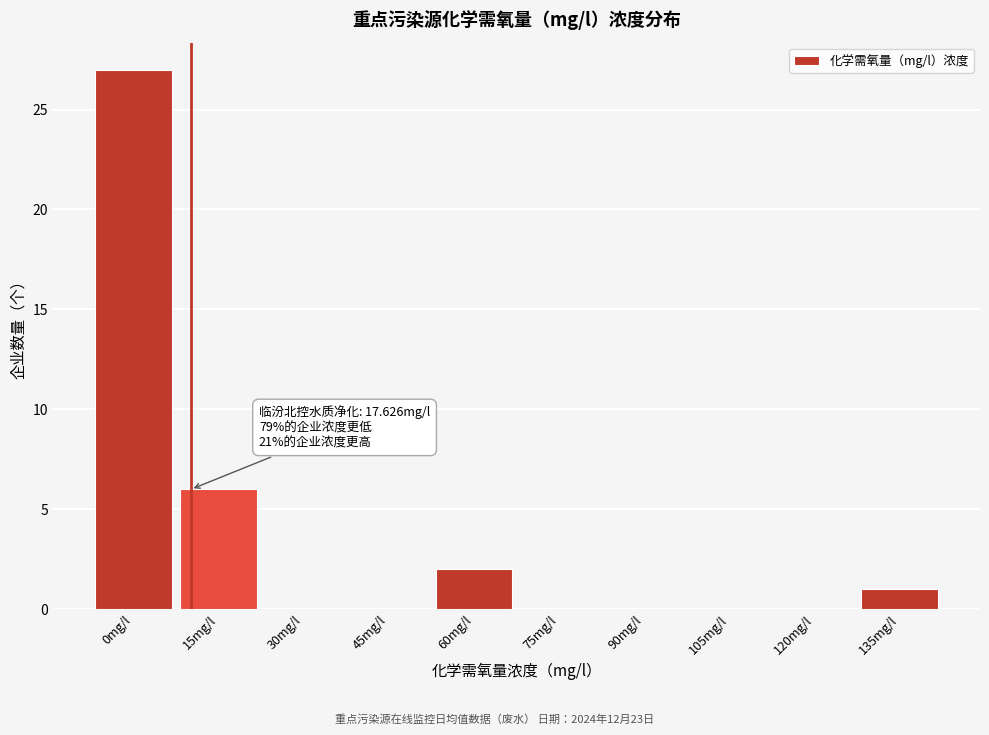

Reading right to left, extract all data points from this chart.

135mg/l=1	120mg/l=0	105mg/l=0	90mg/l=0	75mg/l=0	60mg/l=2	45mg/l=0	30mg/l=0	15mg/l=6	0mg/l=27